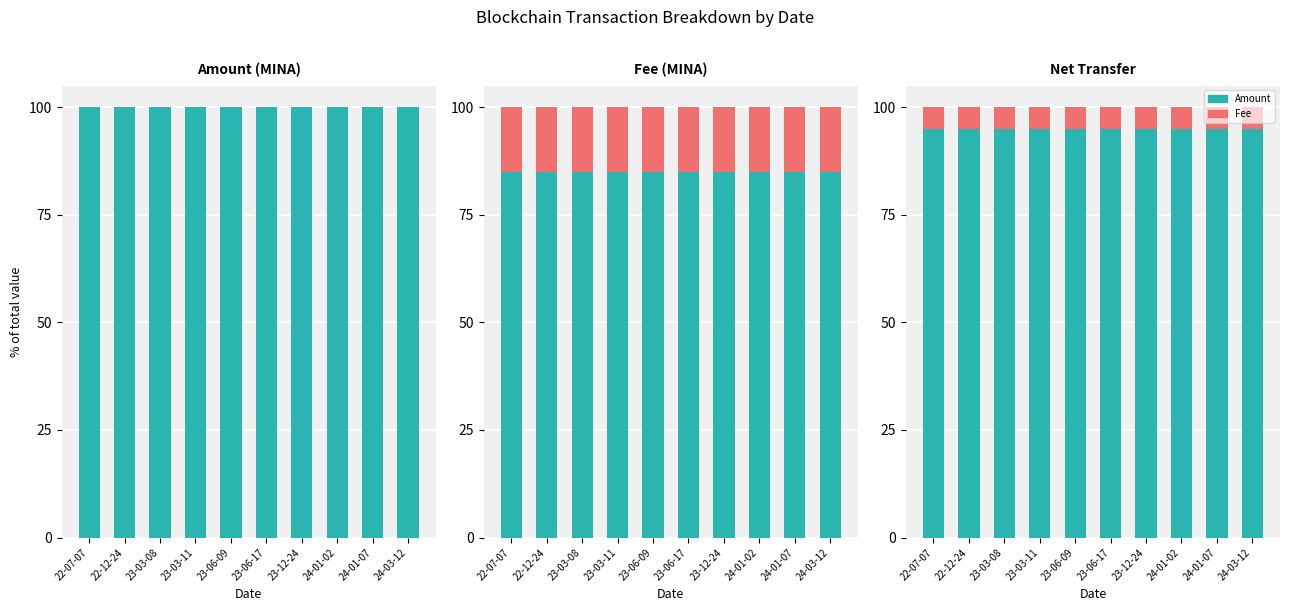

What is the average value of the Amount series?

95.0